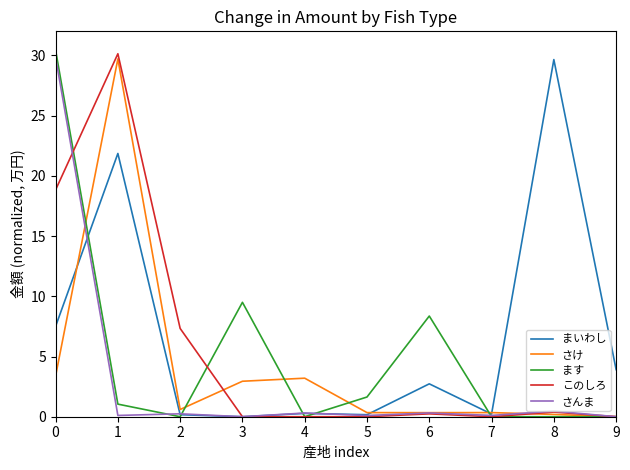

Which has a higher value, 5 or 8?

8